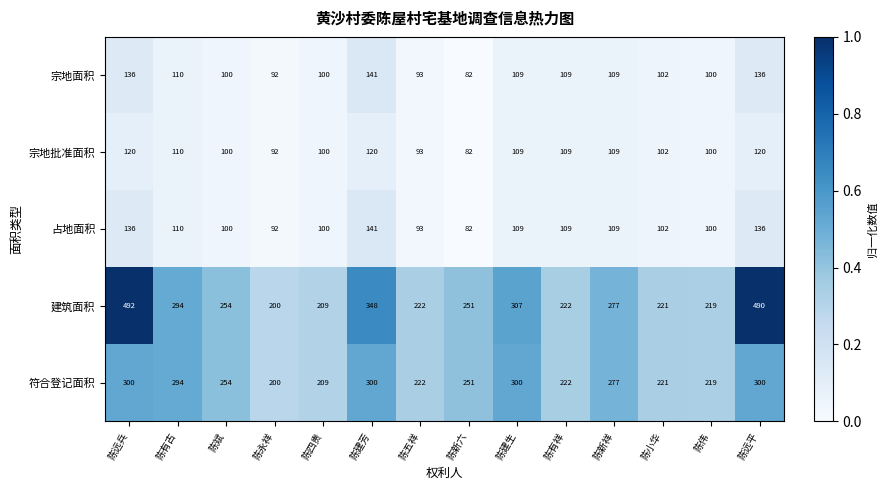

Which series has the largest total across all categories?

建筑面积